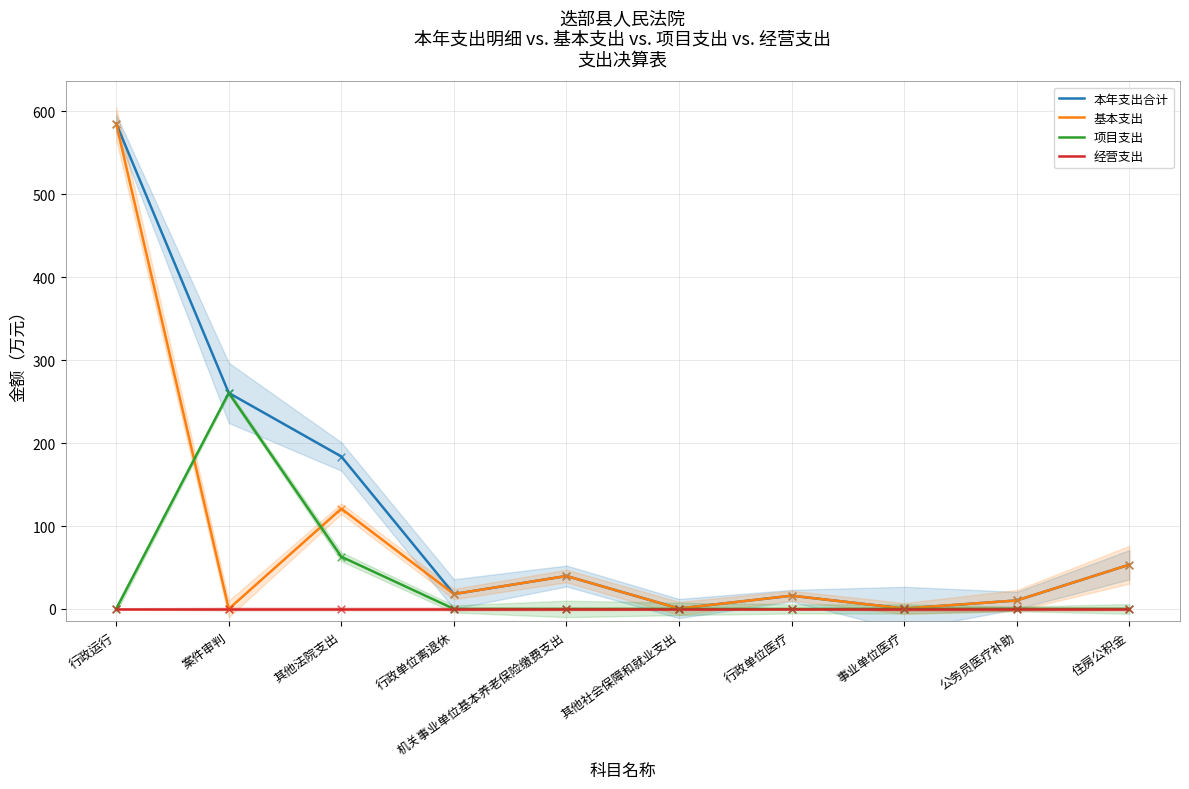

What are all the series names shown in the legend?

本年支出合计, 基本支出, 项目支出, 经营支出